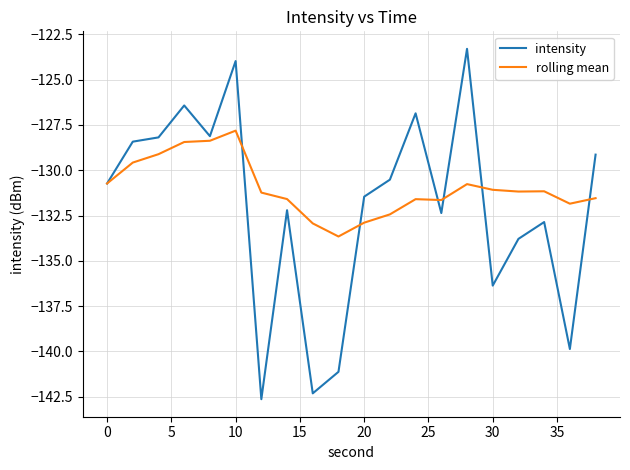

What is the minimum value for rolling mean?

-133.7